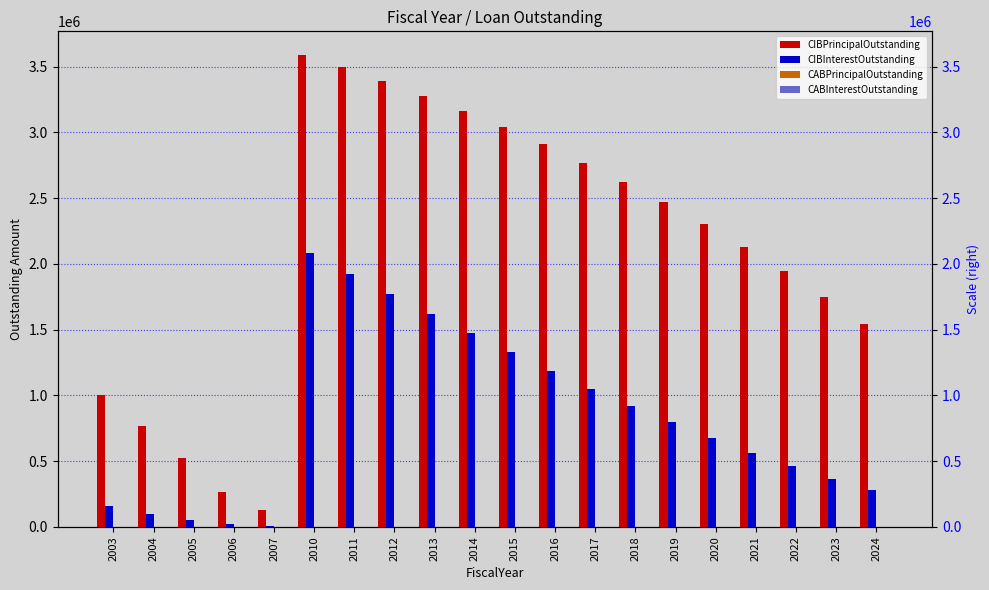

At which label does CIBPrincipalOutstanding first exceed 2470000?

2010